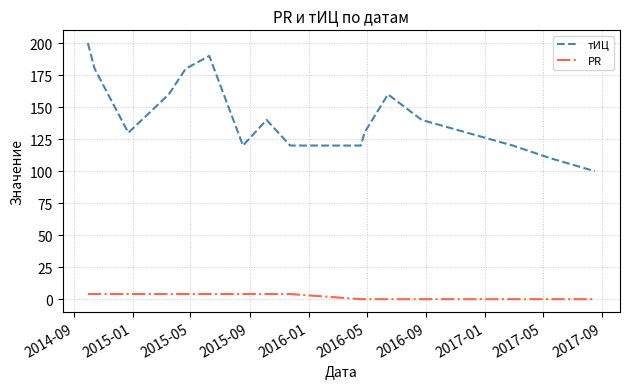

Which series has the largest total across all categories?

тИЦ